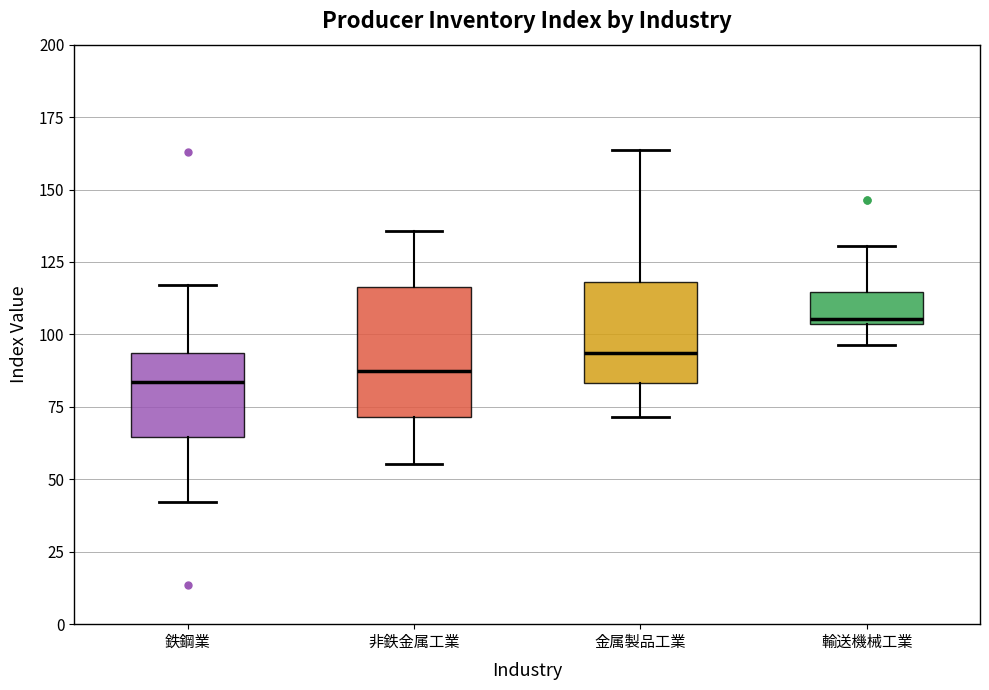

Where does the lower whisker of the box for 鉄鋼業 end on the y-axis? The values are not printed on the chart, so give them approximately, as read against the axis.

40